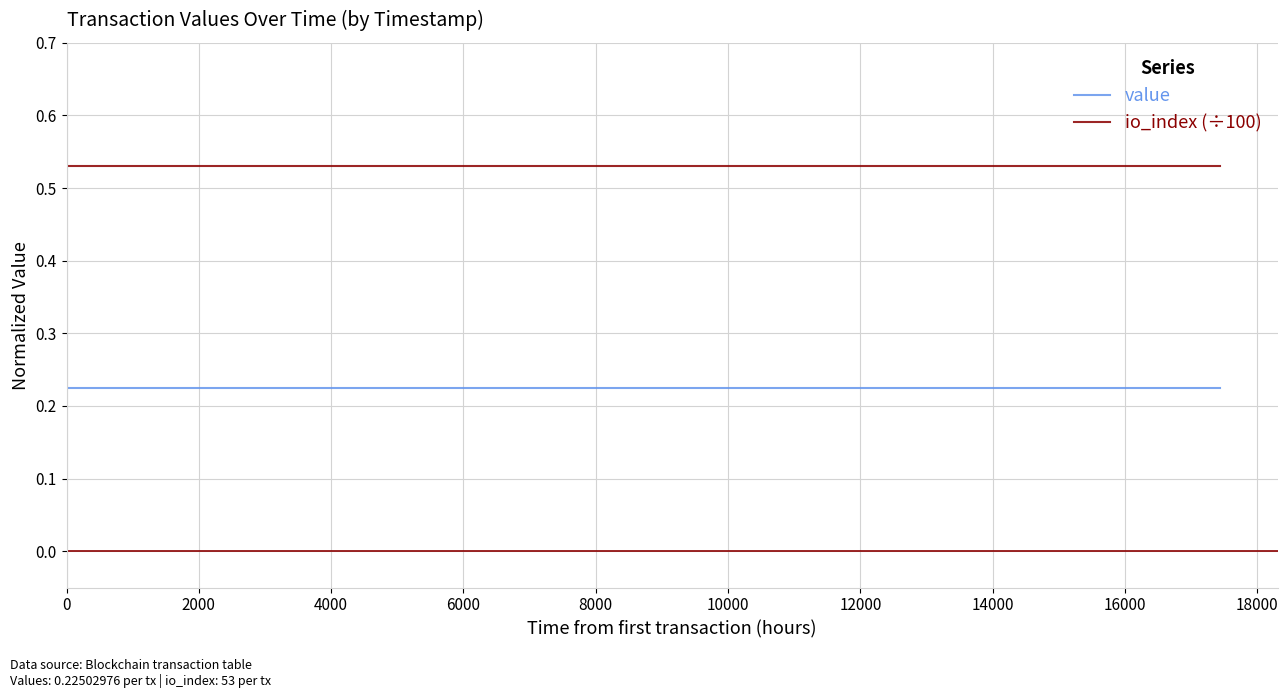

Which series has the largest total across all categories?

io_index (÷100)